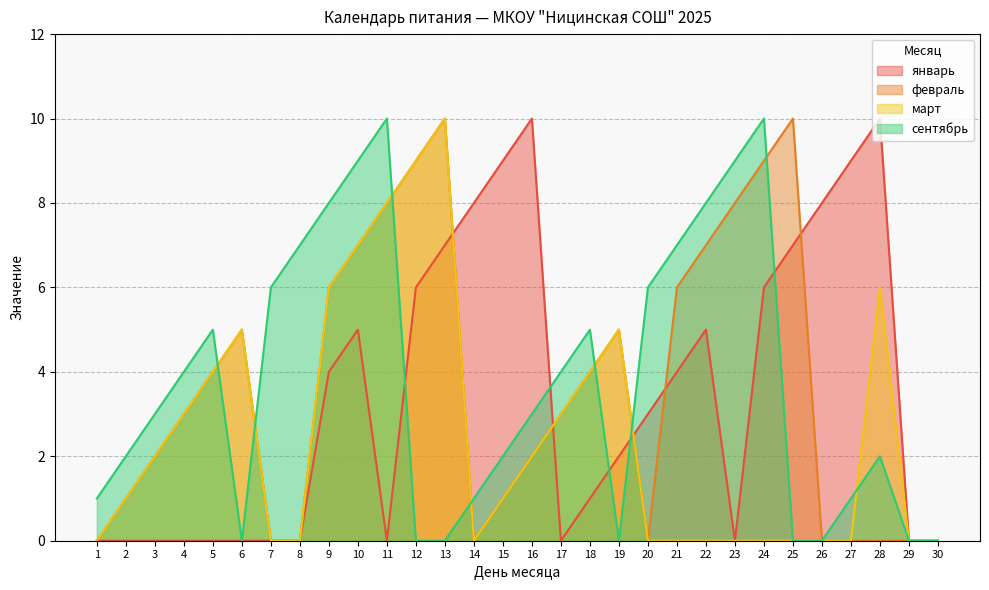

What is the approximate value of январь at 26, to the nearest 10?

10